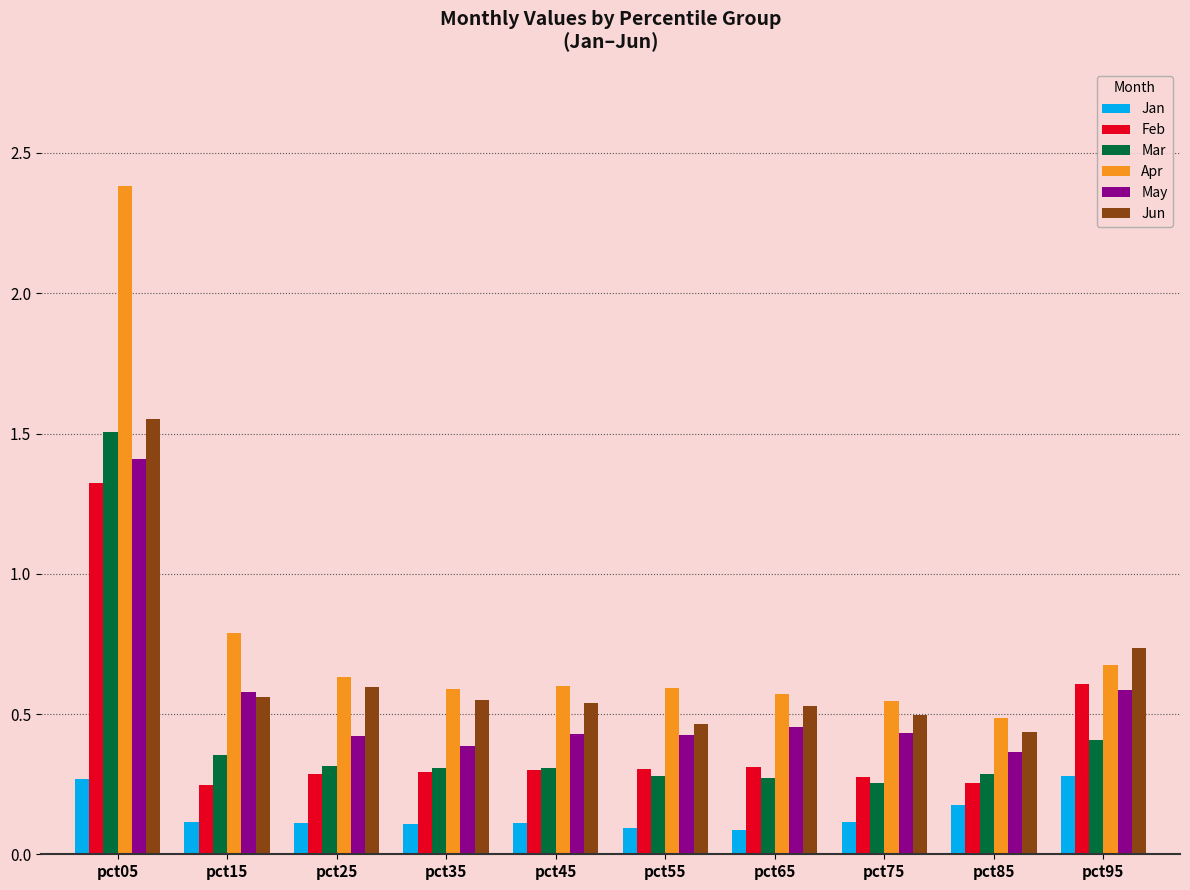

Does the chart contain stacked bars?

No